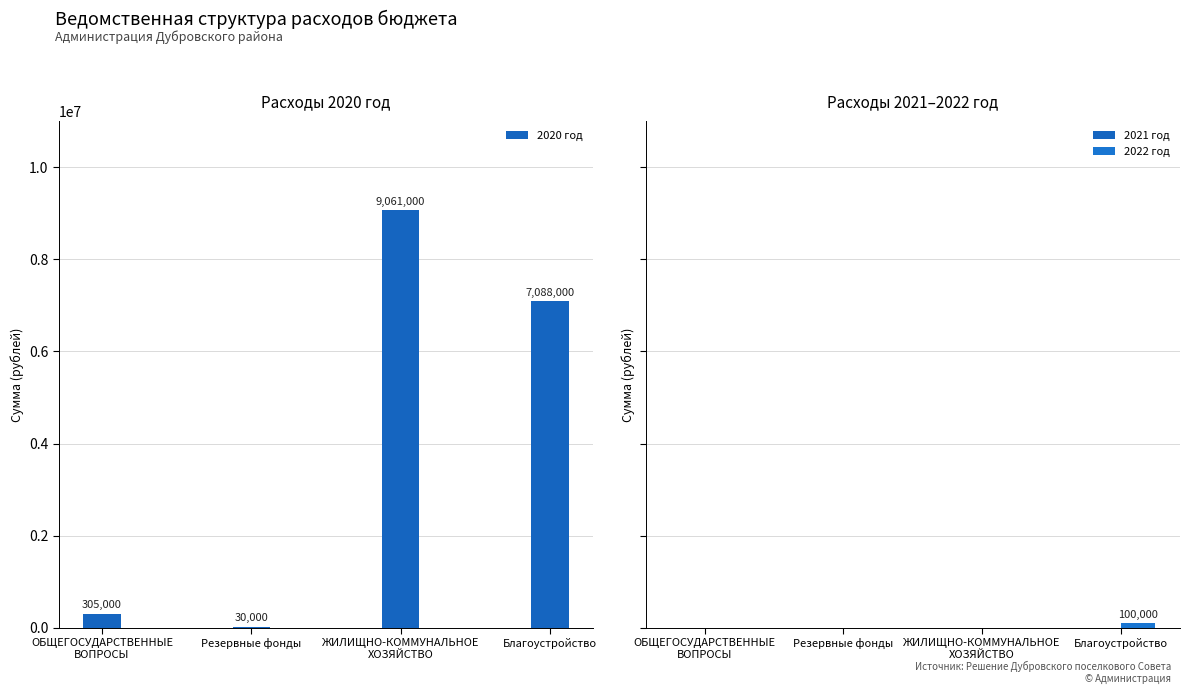

What is the greatest value displayed?

9061000